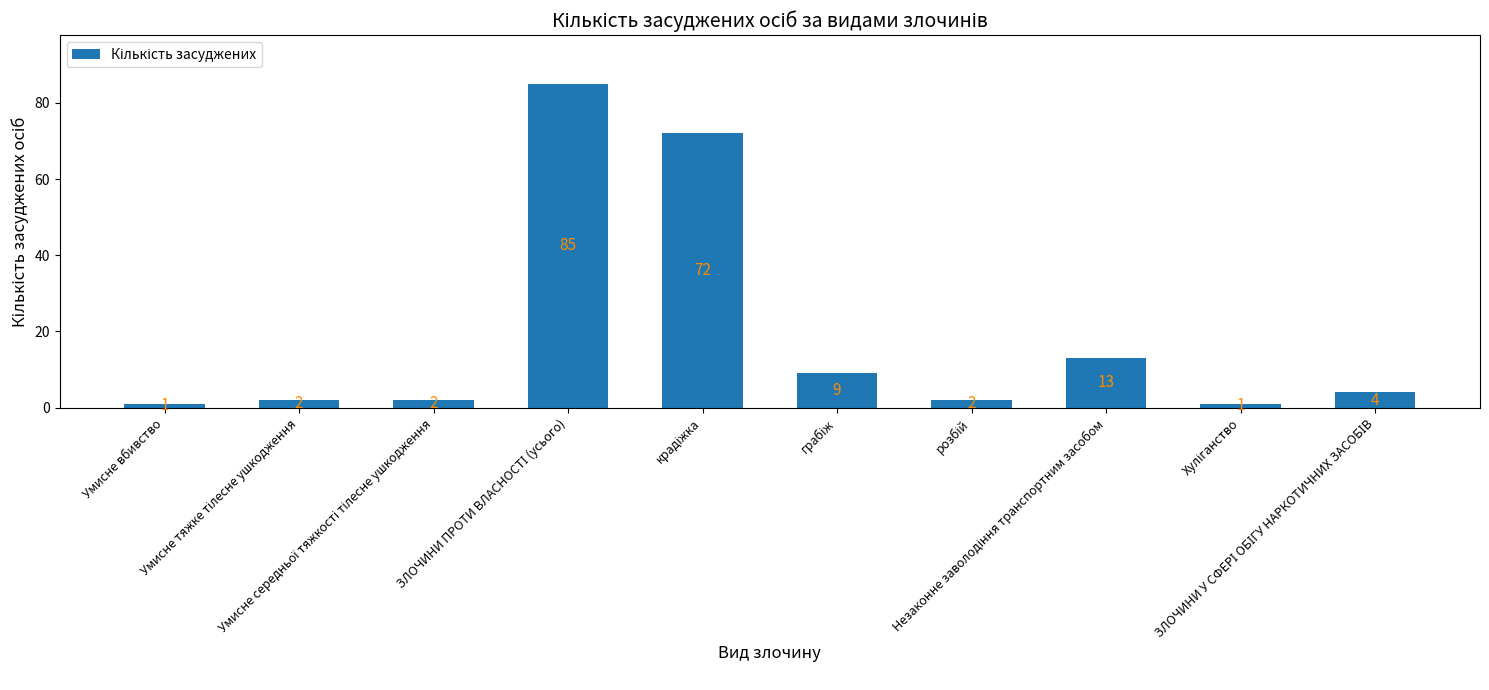

What is the value of the 7th bar from the left?

2